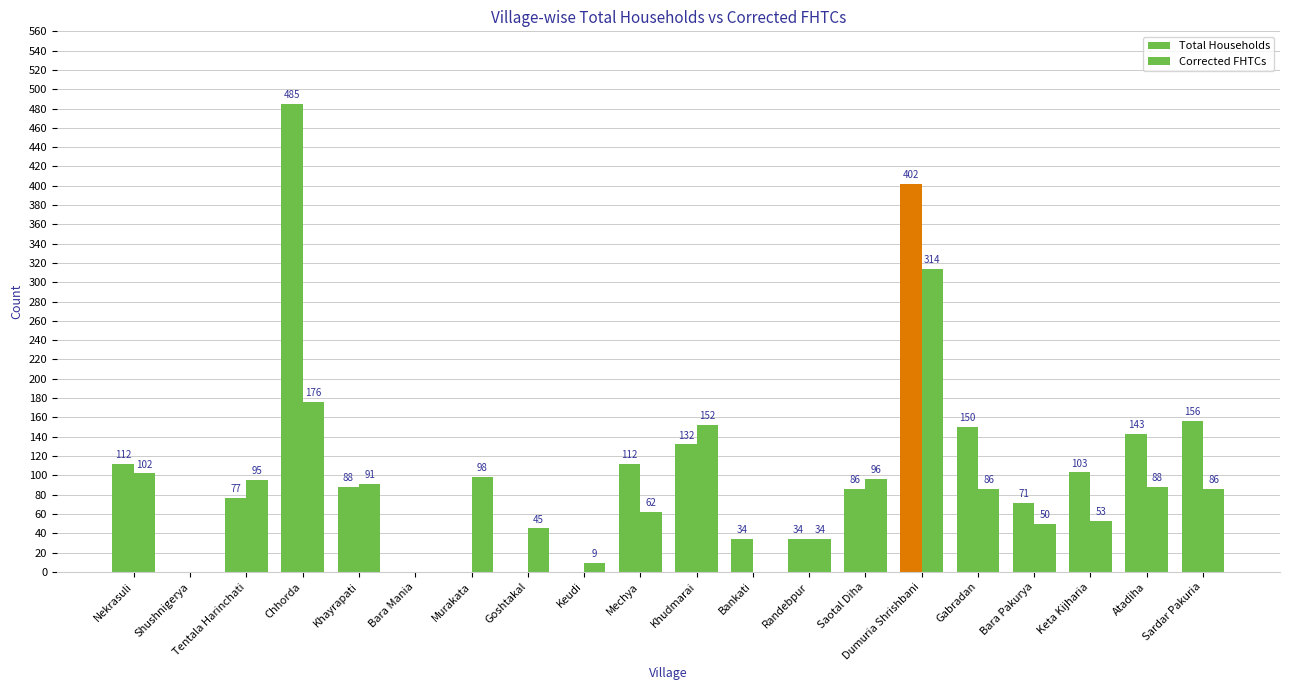

How many groups of bars are there?

20